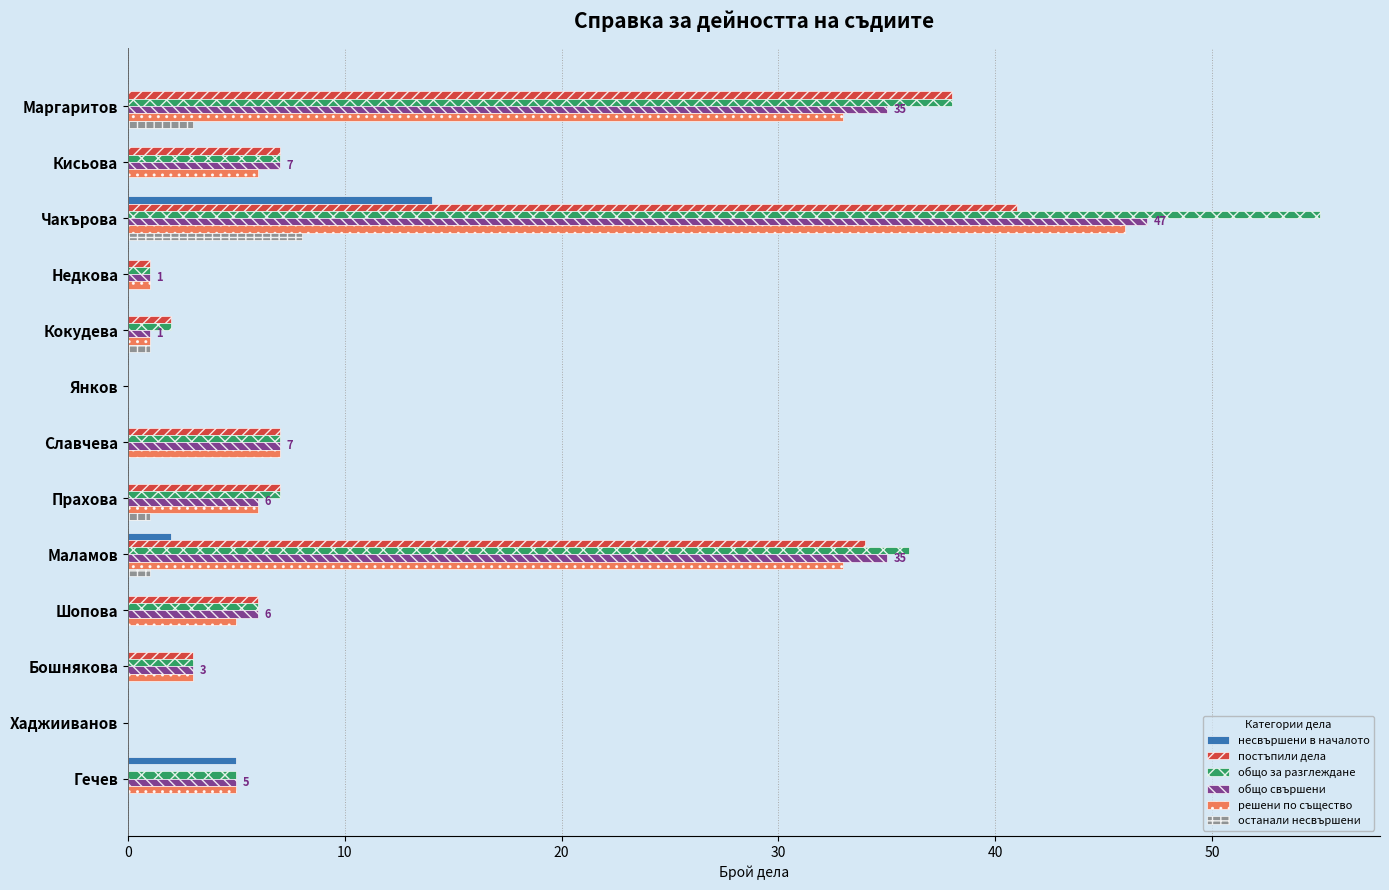

Count the number of categories in the chart.

13